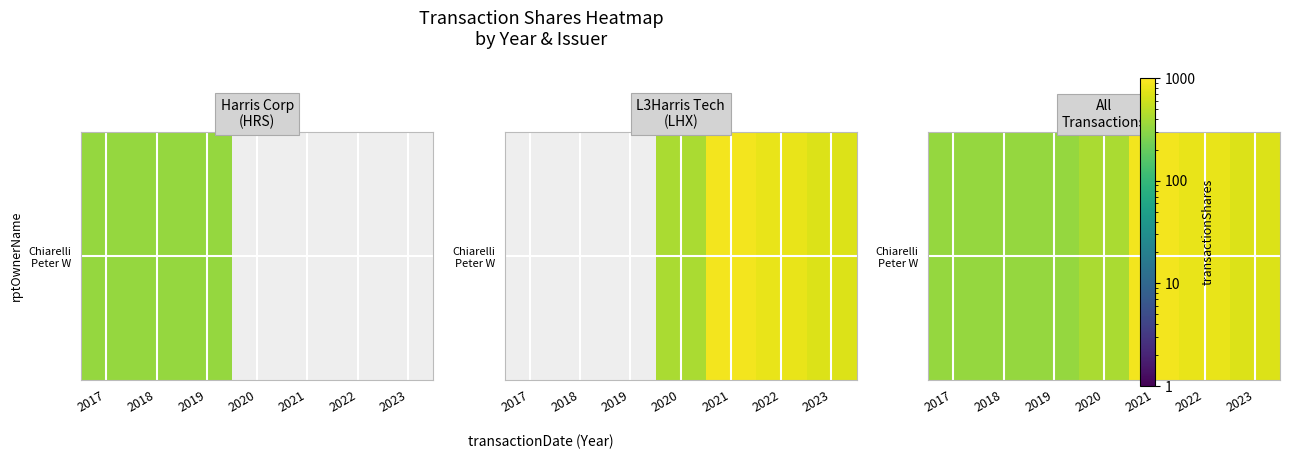

Approximately how many times larger is the value at 2019 compared to 2017?

1.0